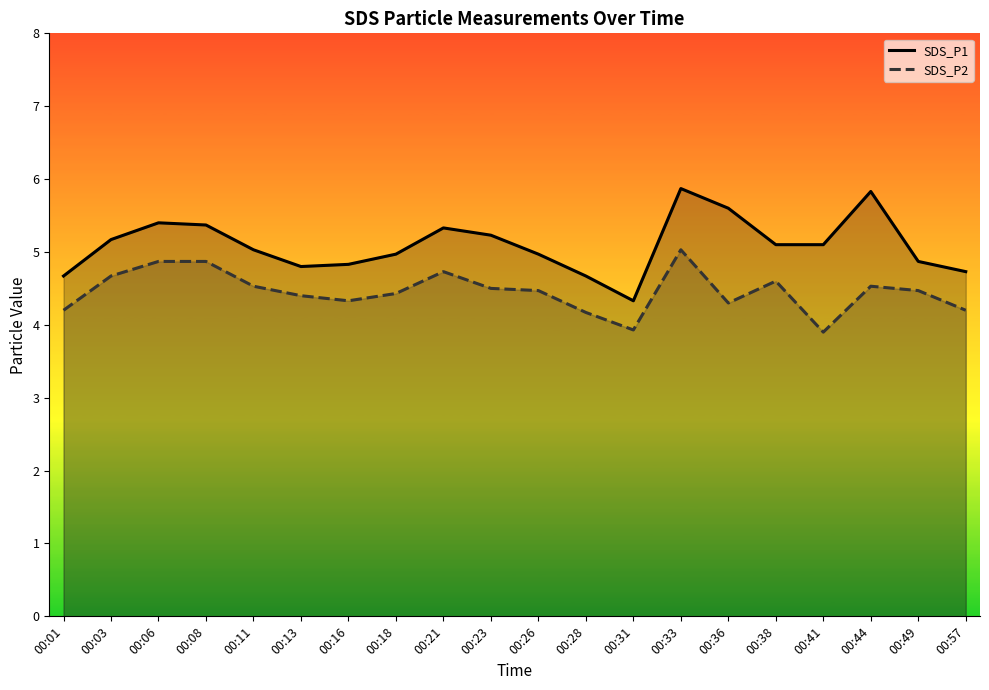

Reading left to right, transcribe all the data shown in this chart.

SDS_P1: 4.7	5.2	5.4	5.4	5.0	4.8	4.8	5.0	5.3	5.2	5.0	4.7	4.3	5.9	5.6	5.1	5.1	5.8	4.9	4.7
SDS_P2: 4.2	4.7	4.9	4.9	4.5	4.4	4.3	4.4	4.7	4.5	4.5	4.2	3.9	5.0	4.3	4.6	3.9	4.5	4.5	4.2